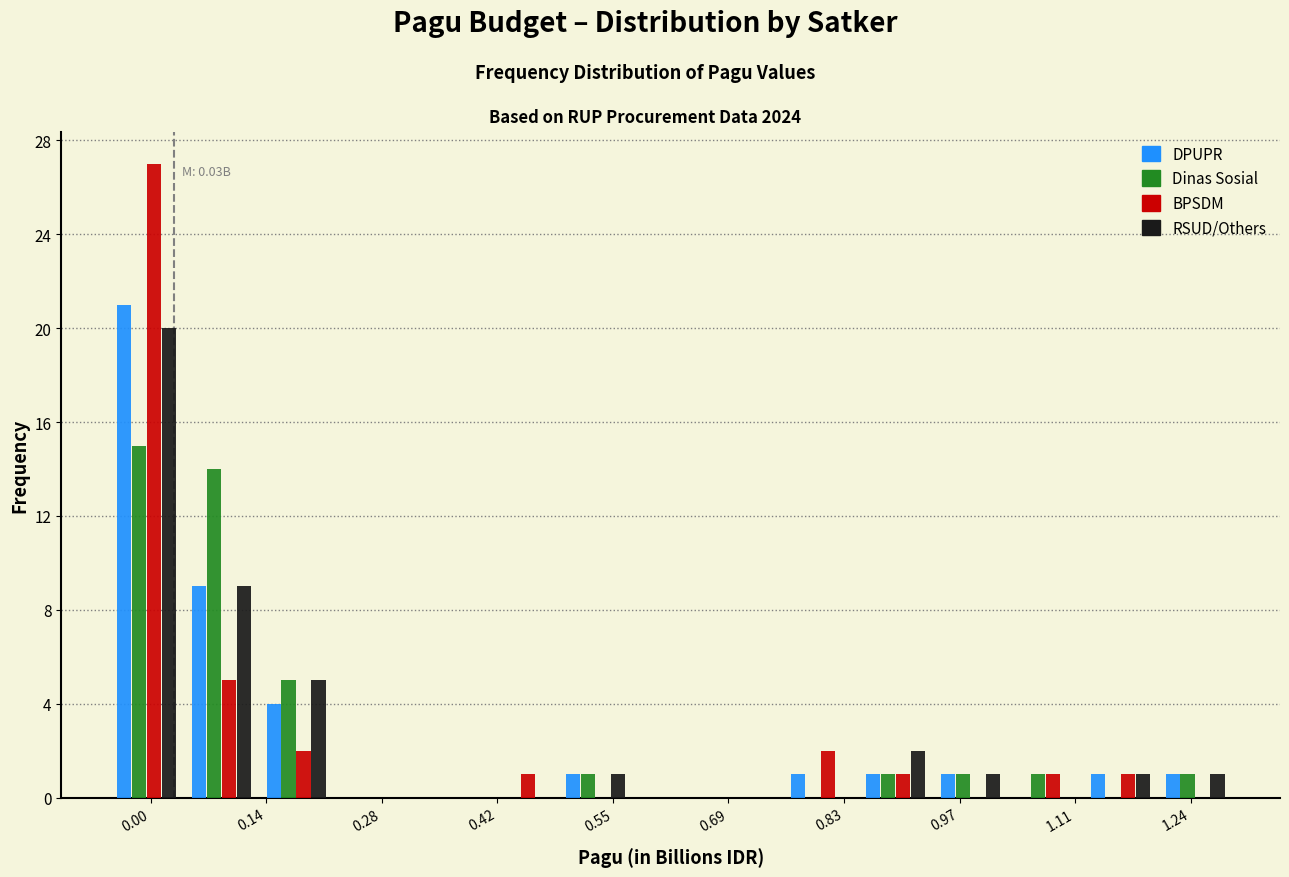

In the BPSDM series, which range on the x-axis has the tallest bar?

-0.04 to 0.04